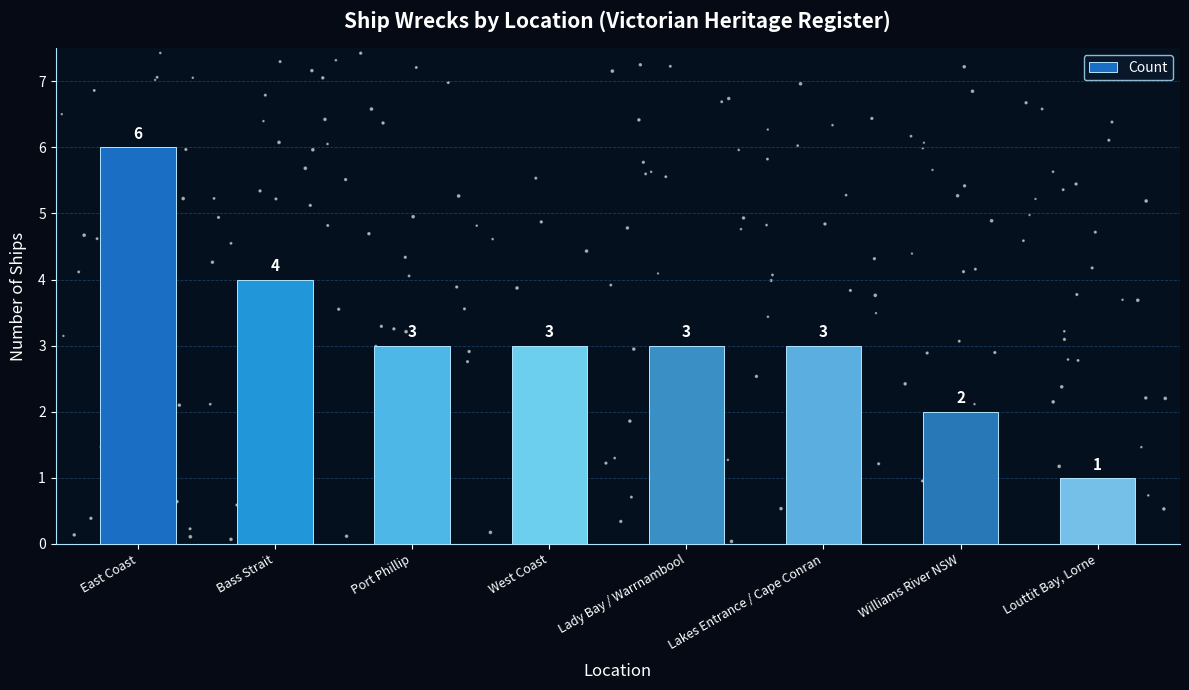

What is the change in value from East Coast to Lakes Entrance / Cape Conran?

-3